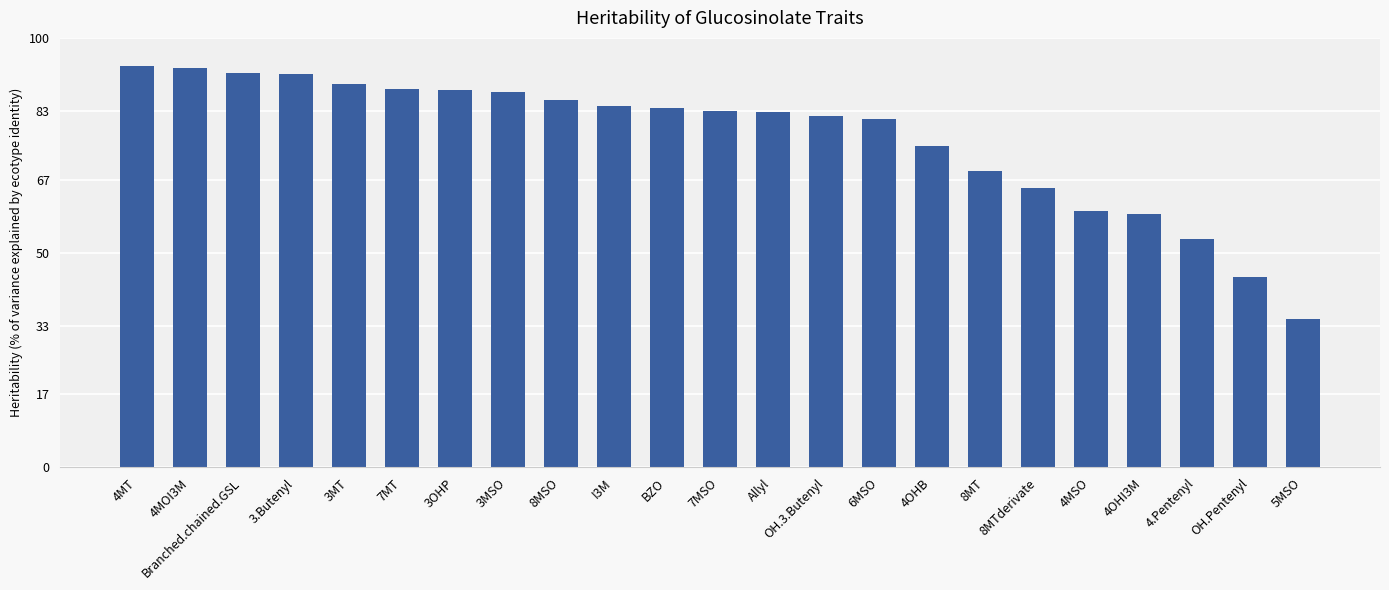

What is the maximum value shown in the chart?

93.5